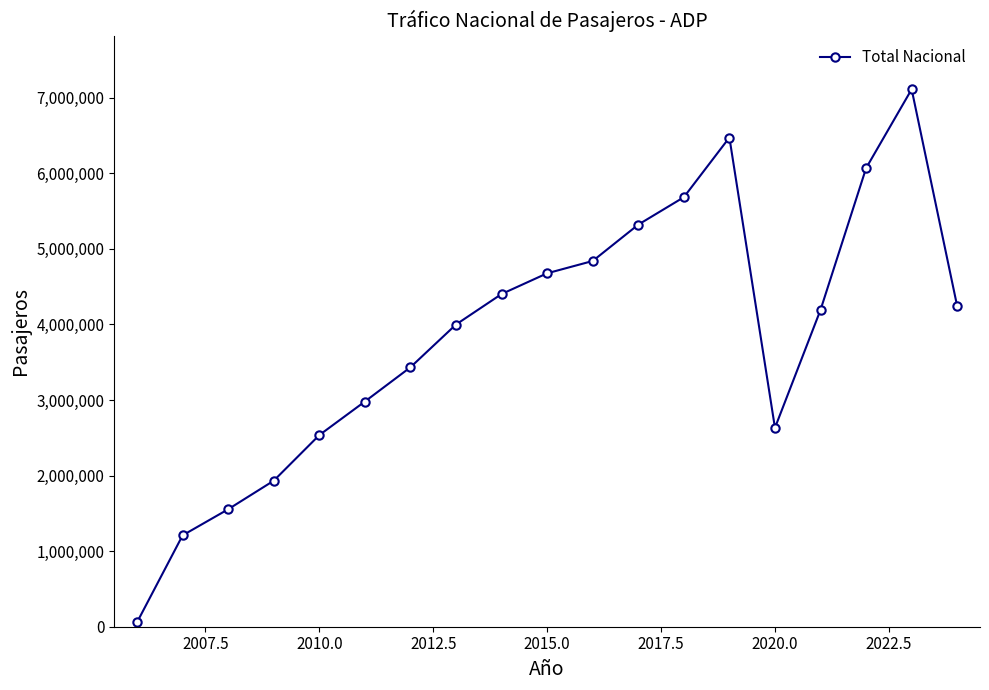

True or false: there are more than 0 points higher than both neighbors.

True